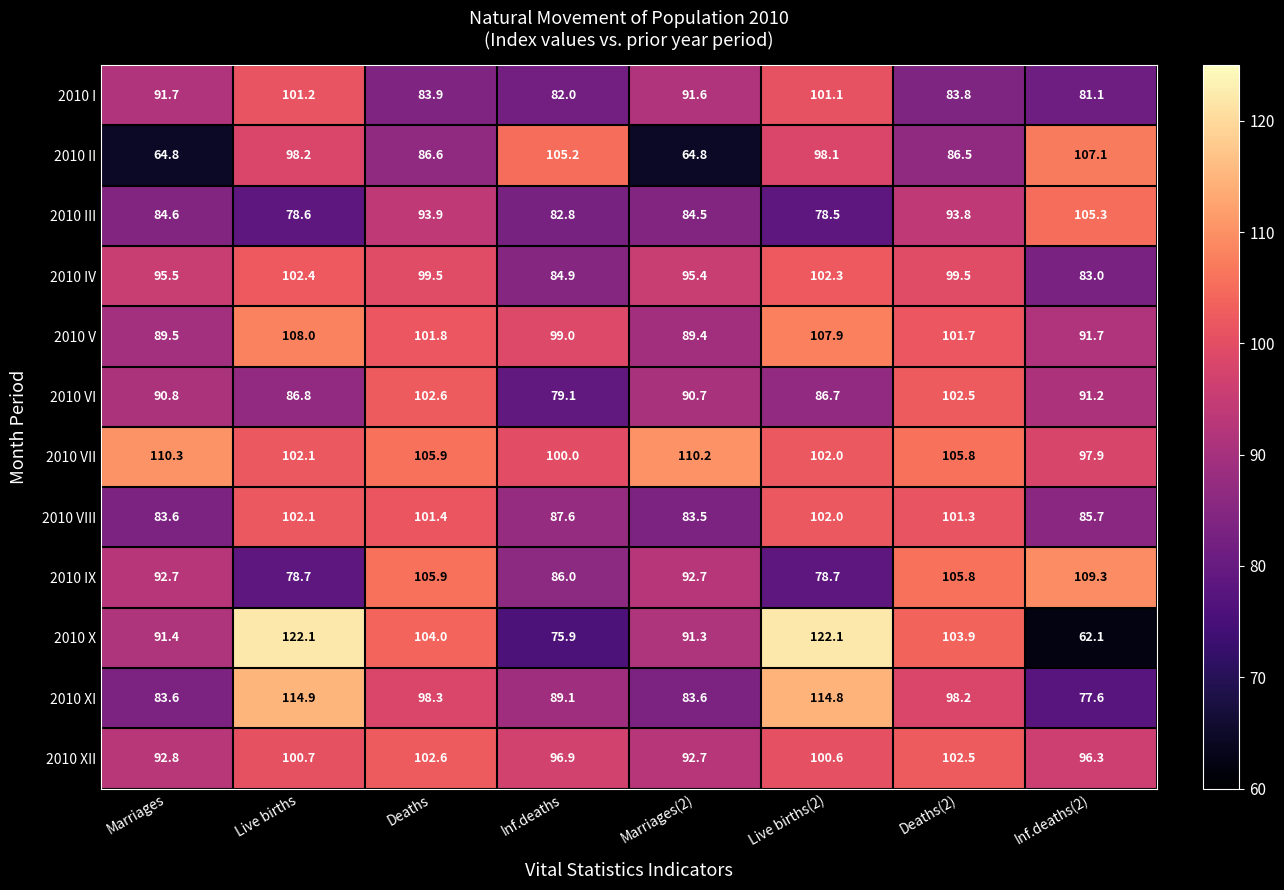

What is the difference between the 2010 II values at Deaths(2) and Live births?

11.7